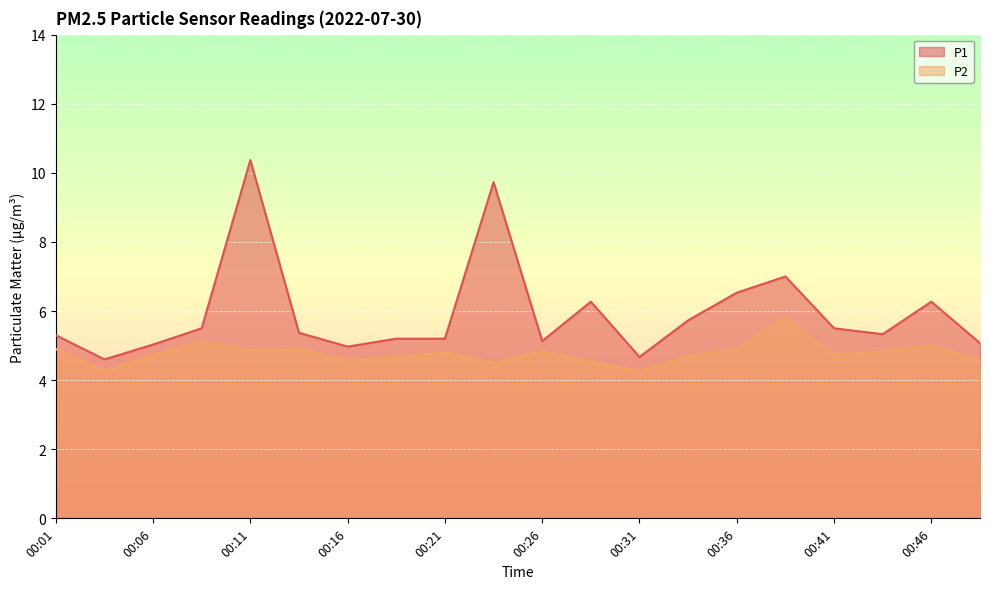

Is it true that P1 equals 5.3 at 00:43?

True